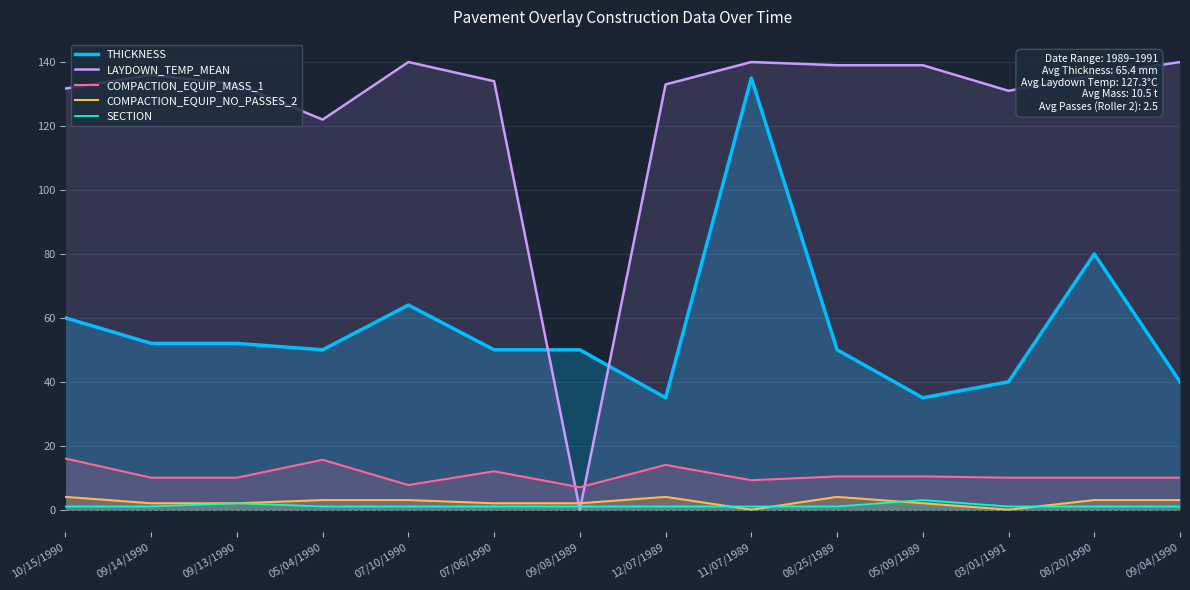

Is it true that SECTION equals 1.0 at 09/04/1990?

True